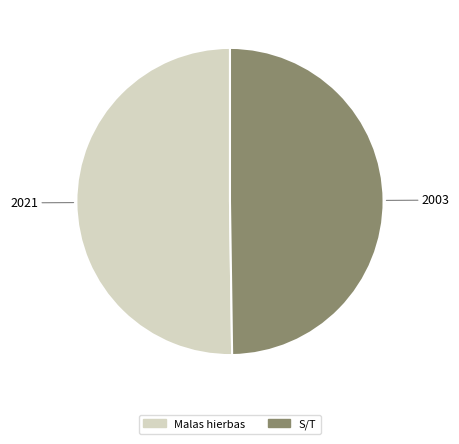

Is the sum of S/T and Malas hierbas greater than half?

Yes